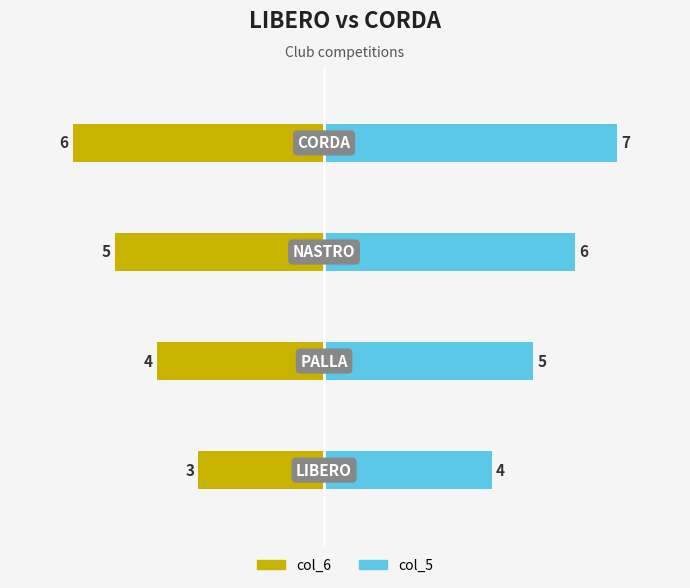

True or false: col_6 has a value of -3 at 0.

True